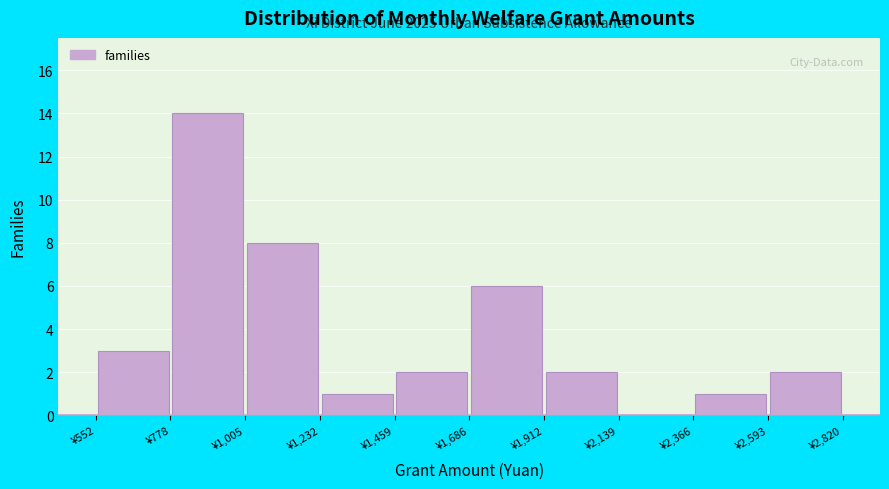

Over which range of the x-axis is the bar tallest?

800 to 1000